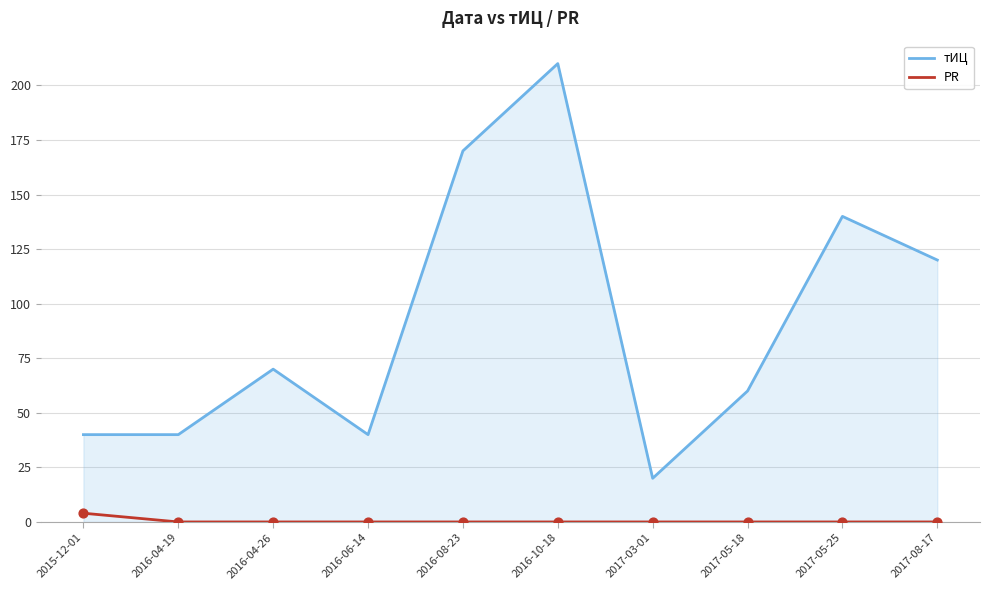

Which series has the largest total across all categories?

тИЦ